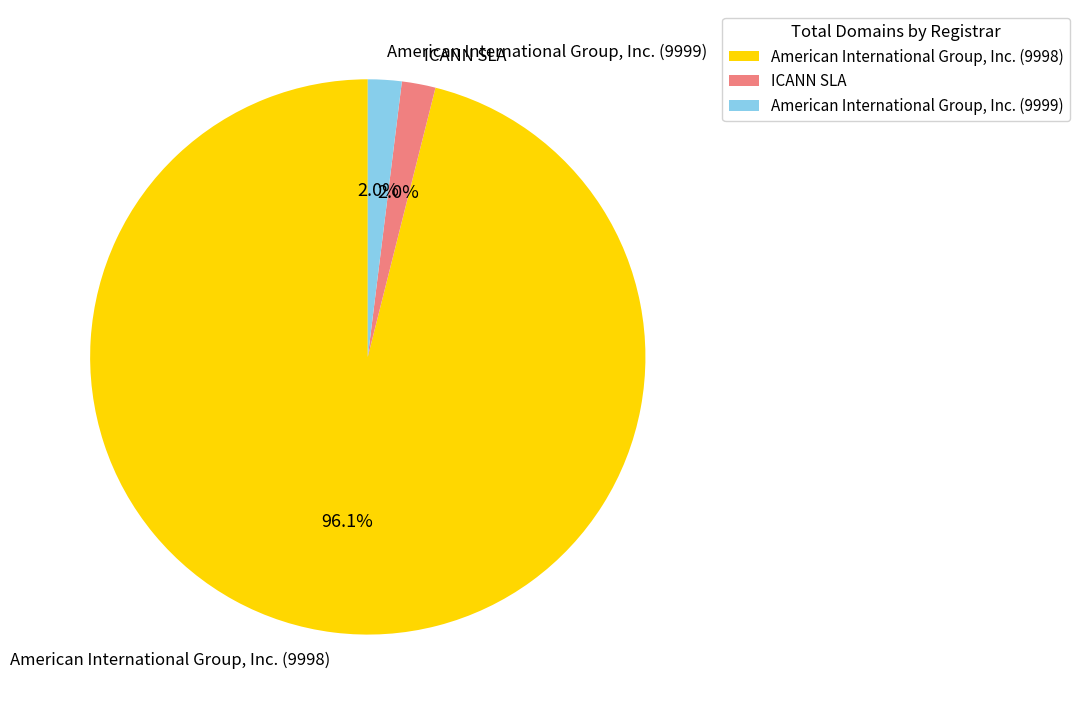

What percentage is the American International Group, Inc. (9999) slice, to the nearest percent?

2%